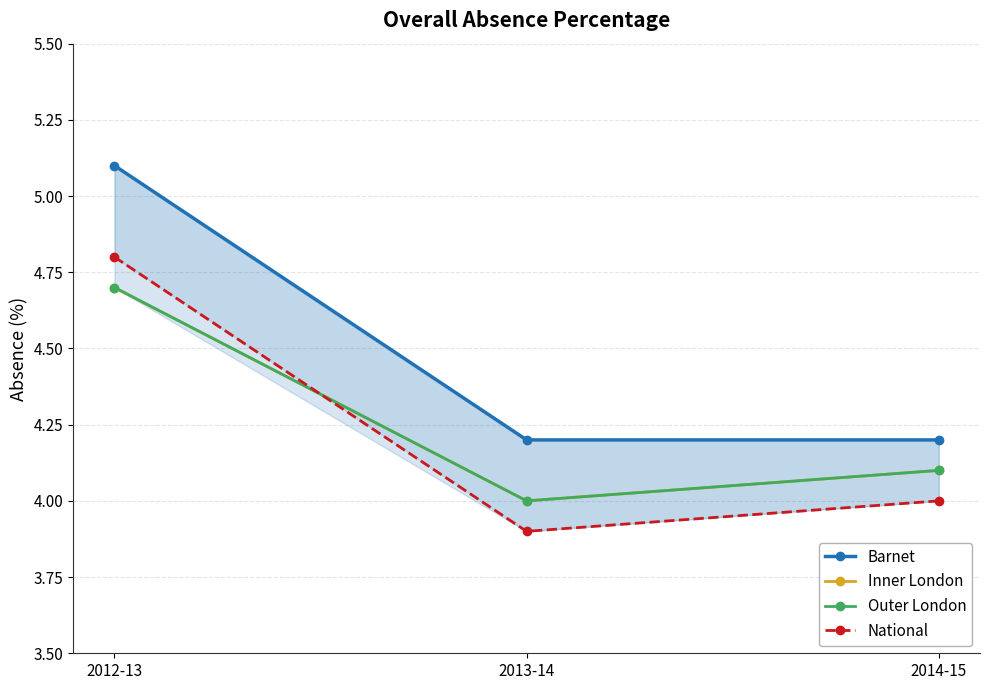

Which label corresponds to the largest value in the chart?

2012-13